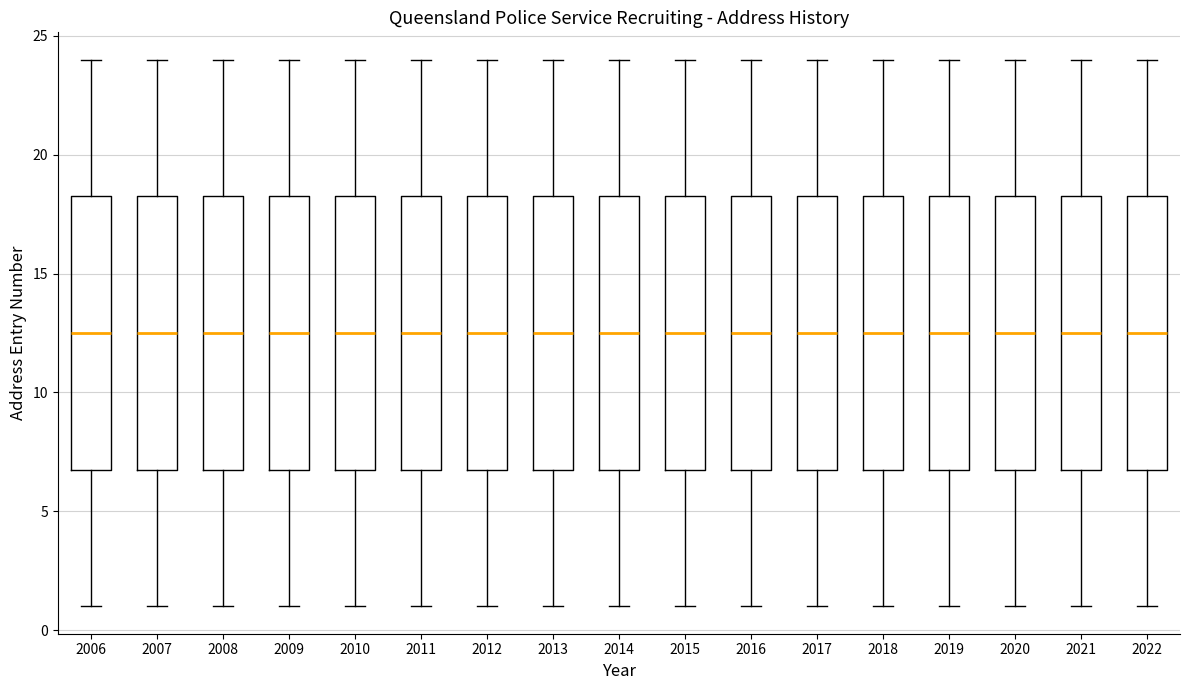

Reading left to right, read every box against the y-axis: the position of its median line, the range the box covers, and the ends of its whiskers. The values are not printed on the chart, so give them approximately, as read against the axis.

2006: median 12.5, box 7.0 to 18.5, whiskers 1.0 to 24.0
2007: median 12.5, box 7.0 to 18.5, whiskers 1.0 to 24.0
2008: median 12.5, box 7.0 to 18.5, whiskers 1.0 to 24.0
2009: median 12.5, box 7.0 to 18.5, whiskers 1.0 to 24.0
2010: median 12.5, box 7.0 to 18.5, whiskers 1.0 to 24.0
2011: median 12.5, box 7.0 to 18.5, whiskers 1.0 to 24.0
2012: median 12.5, box 7.0 to 18.5, whiskers 1.0 to 24.0
2013: median 12.5, box 7.0 to 18.5, whiskers 1.0 to 24.0
2014: median 12.5, box 7.0 to 18.5, whiskers 1.0 to 24.0
2015: median 12.5, box 7.0 to 18.5, whiskers 1.0 to 24.0
2016: median 12.5, box 7.0 to 18.5, whiskers 1.0 to 24.0
2017: median 12.5, box 7.0 to 18.5, whiskers 1.0 to 24.0
2018: median 12.5, box 7.0 to 18.5, whiskers 1.0 to 24.0
2019: median 12.5, box 7.0 to 18.5, whiskers 1.0 to 24.0
2020: median 12.5, box 7.0 to 18.5, whiskers 1.0 to 24.0
2021: median 12.5, box 7.0 to 18.5, whiskers 1.0 to 24.0
2022: median 12.5, box 7.0 to 18.5, whiskers 1.0 to 24.0